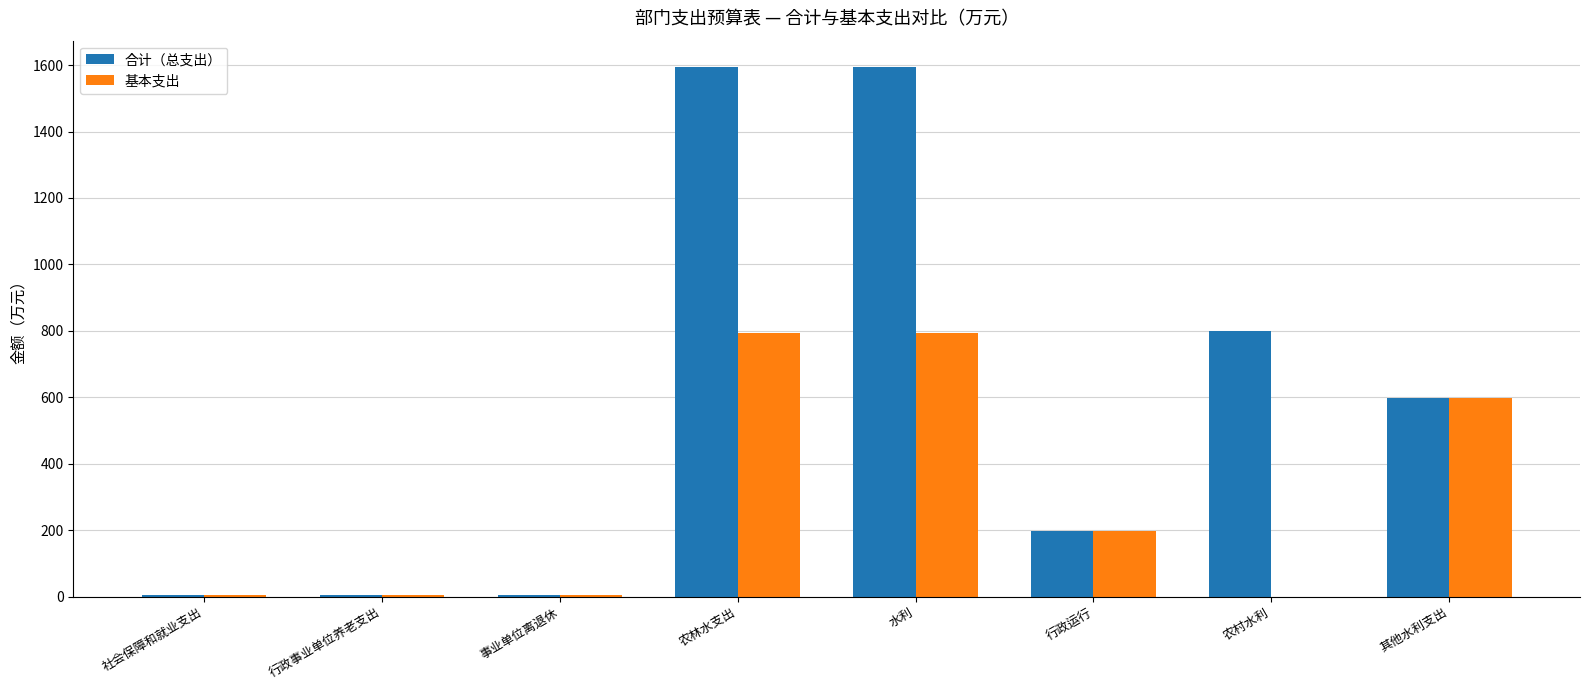

What is the greatest value displayed?

1594.0